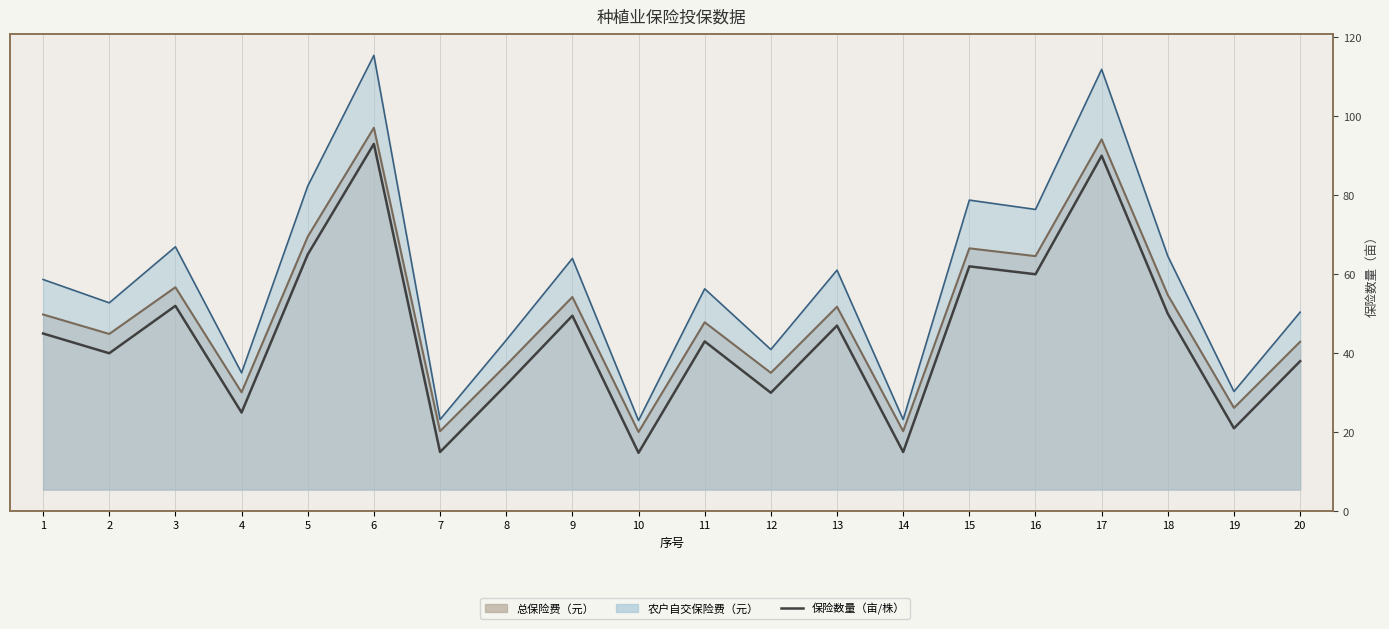

Which label corresponds to the largest value in the chart?

6